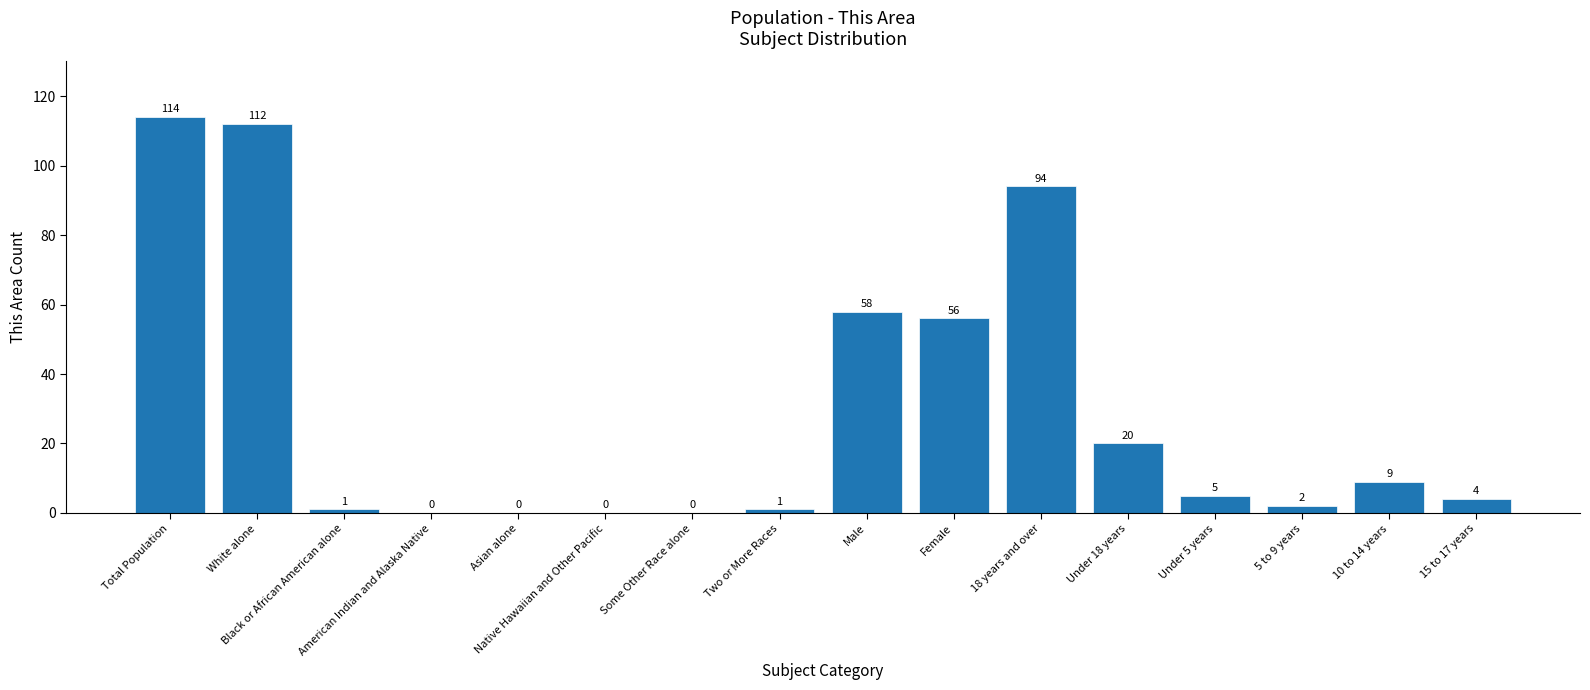

What is the sum of all values?

476